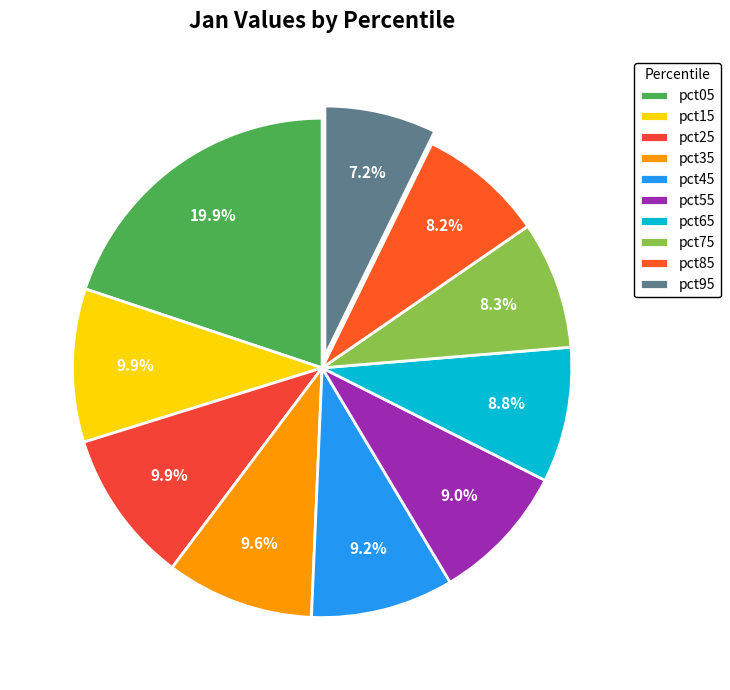

What is the largest slice in the pie chart?

pct05